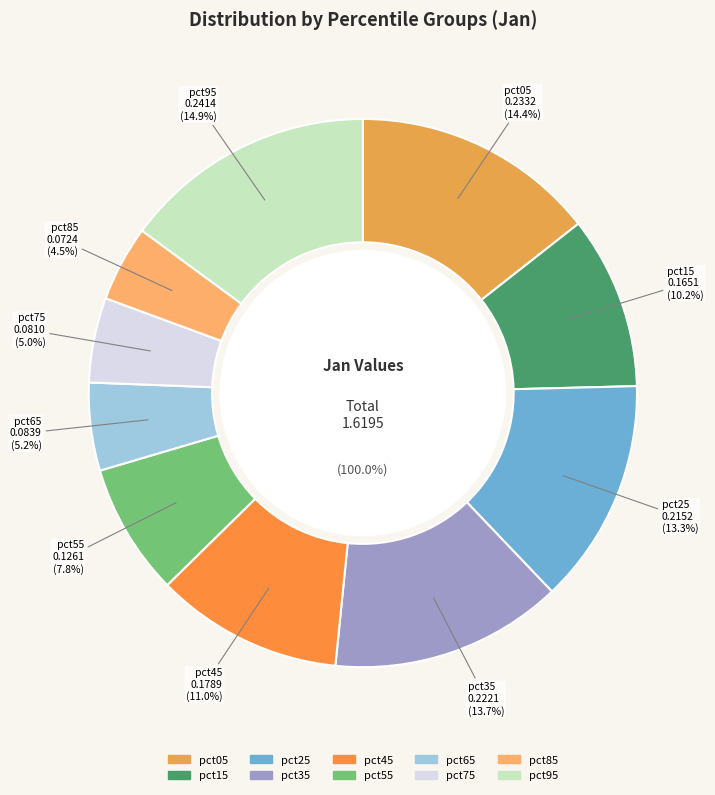

Combined, do pct35 and pct45 account for over 50%?

No